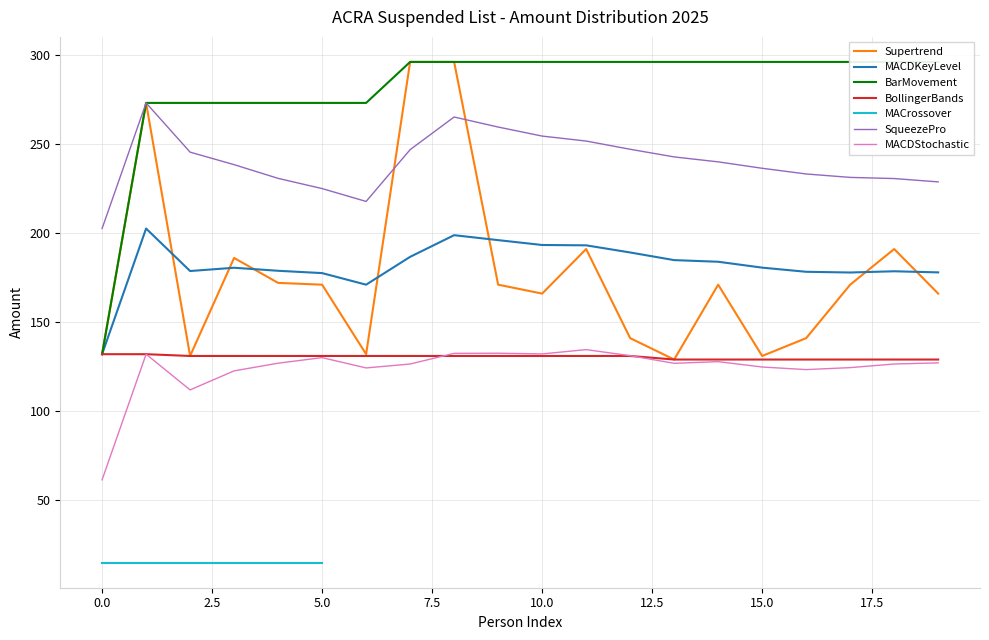

What is the lowest value of the BollingerBands series?

129.0